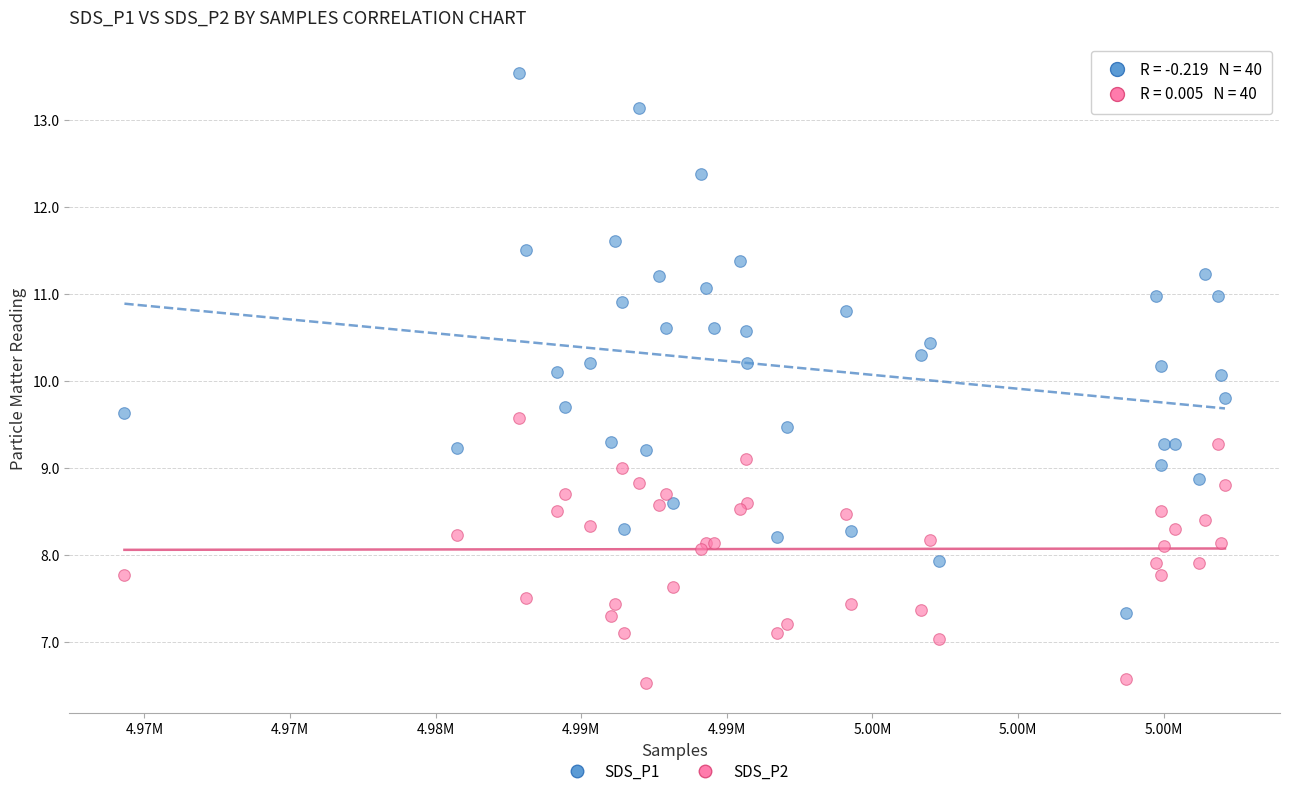

Which series has the widest spread of Y values?

SDS_P1